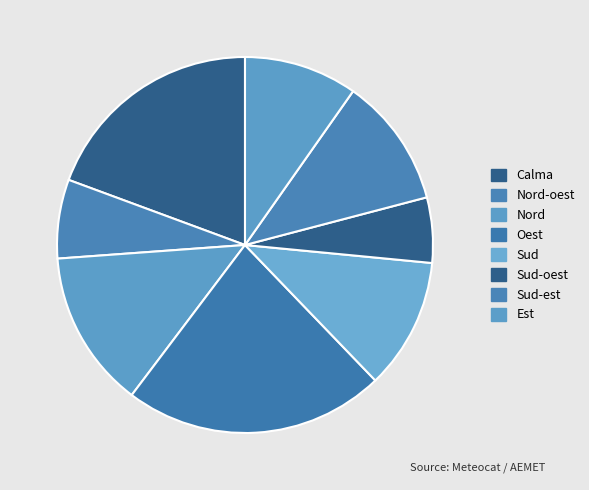

How many segments does this pie chart have?

8